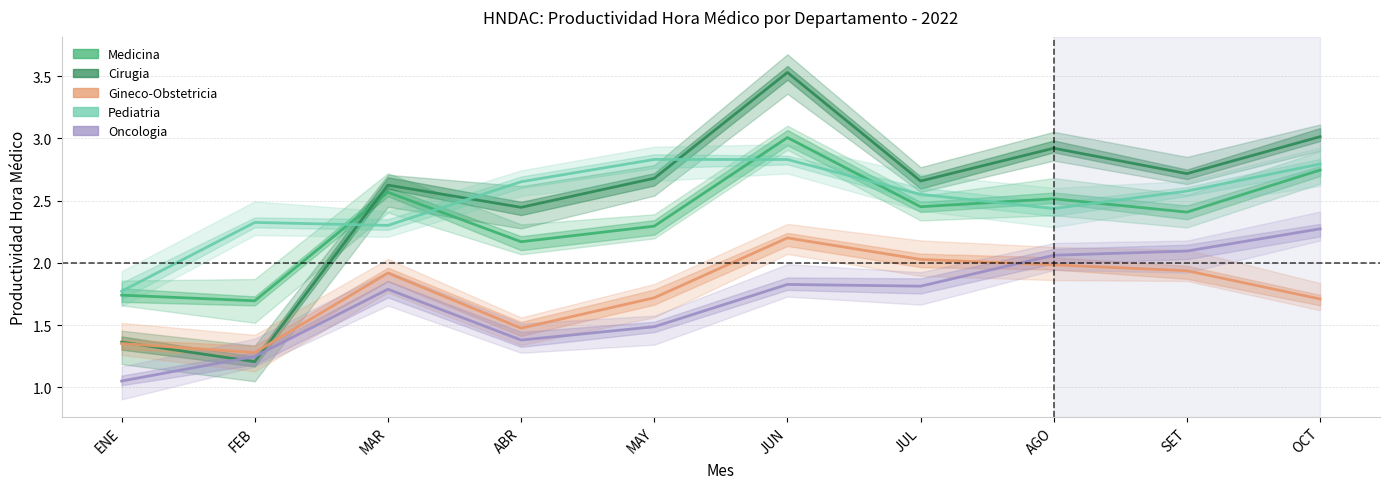

The Pediatria series shows 2.3 at MAR. True or false?

True